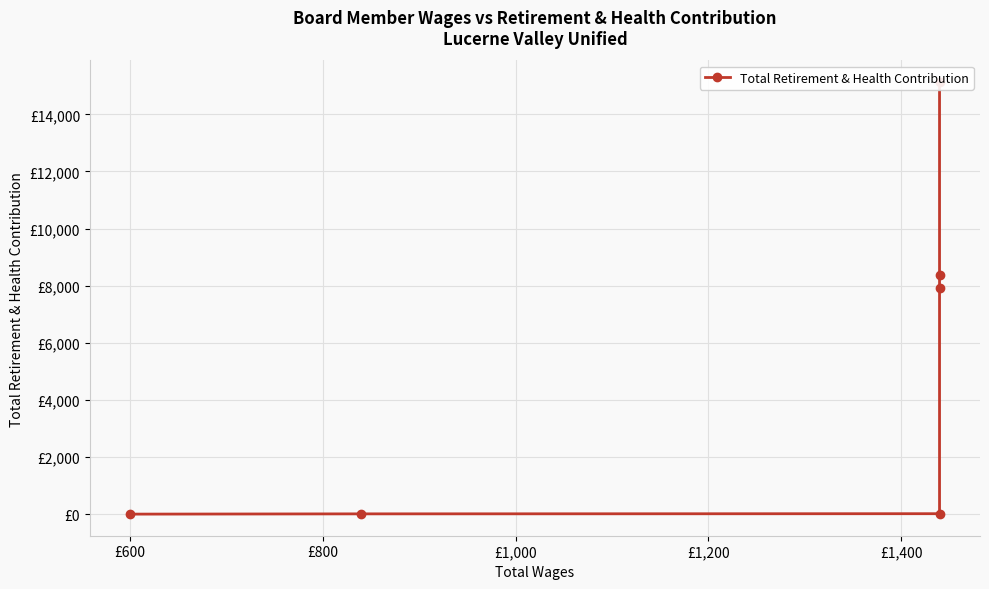

Is this an area chart (filled region under the line)?

No